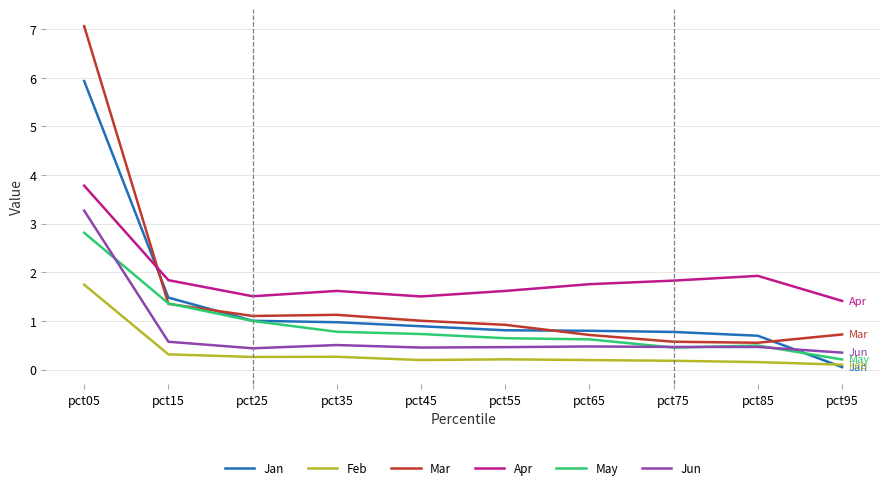

What is the lowest value of the Mar series?

0.6